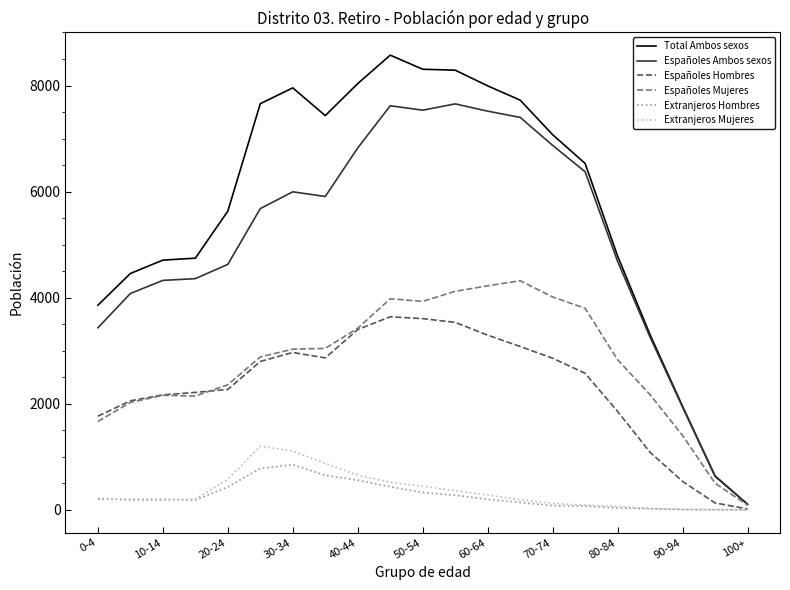

Which series has the largest range (max minus min)?

Total Ambos sexos